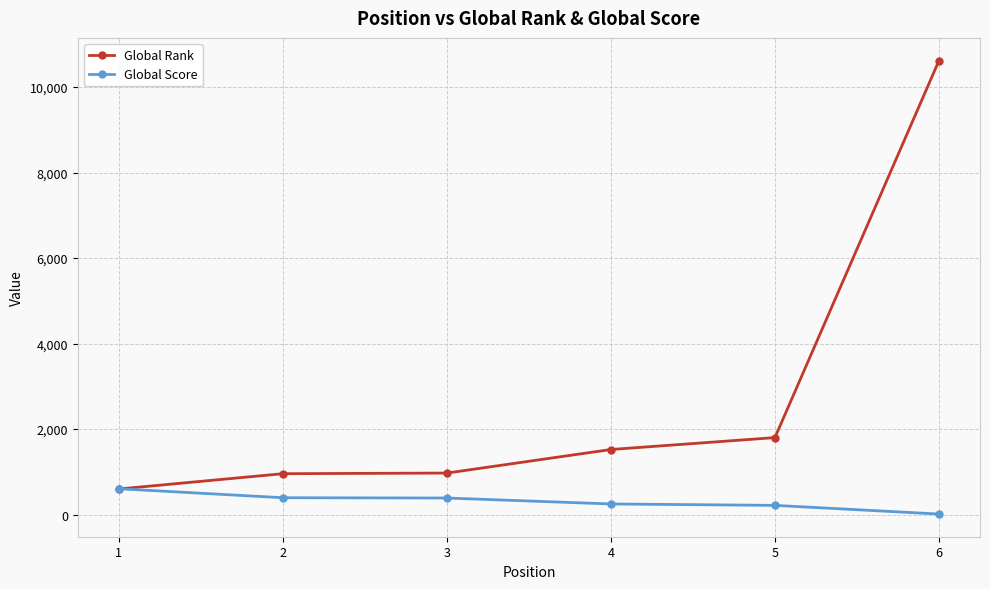

Which series ends up on top after the final intersection of Global Score and Global Rank?

Global Rank